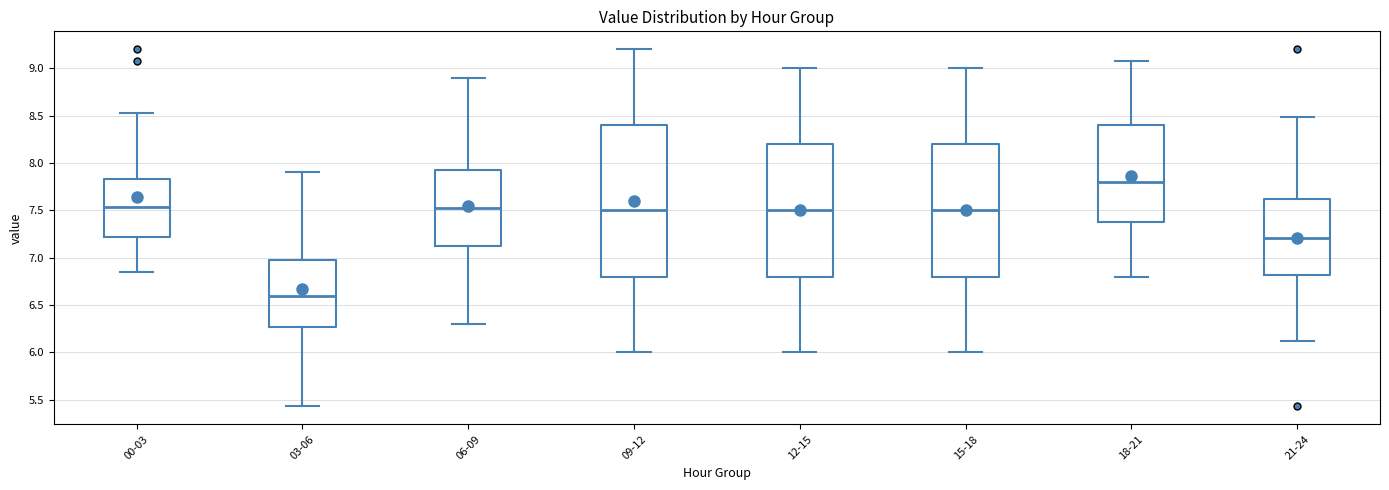

Where does the lower whisker of the box for 15-18 end on the y-axis? The values are not printed on the chart, so give them approximately, as read against the axis.

6.00